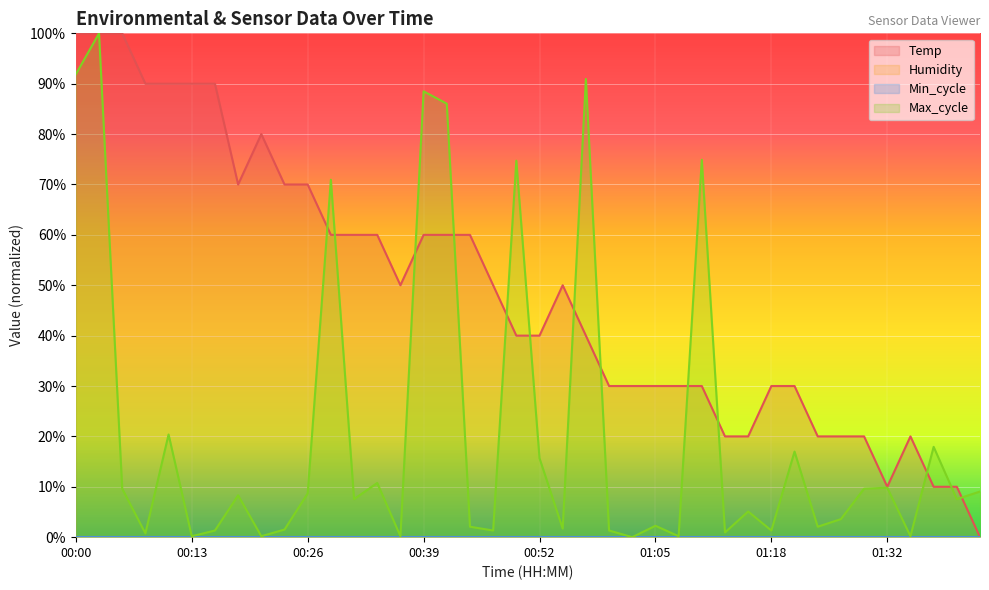

What is the label of the 12th point from the left?

00:29